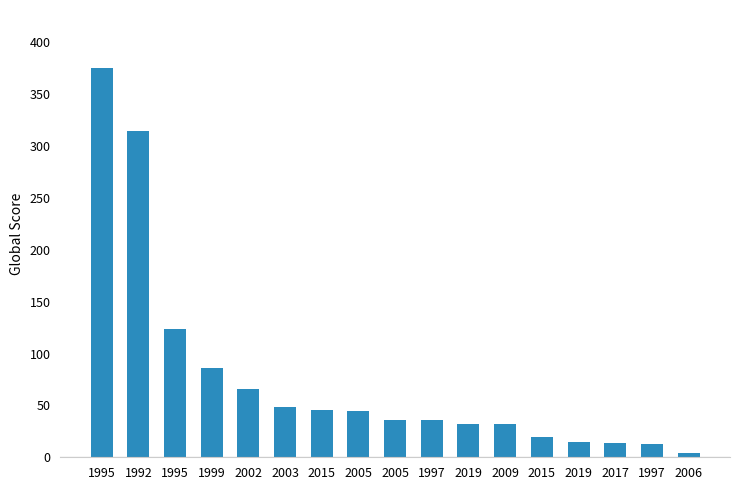

How many series are shown in this chart?

1